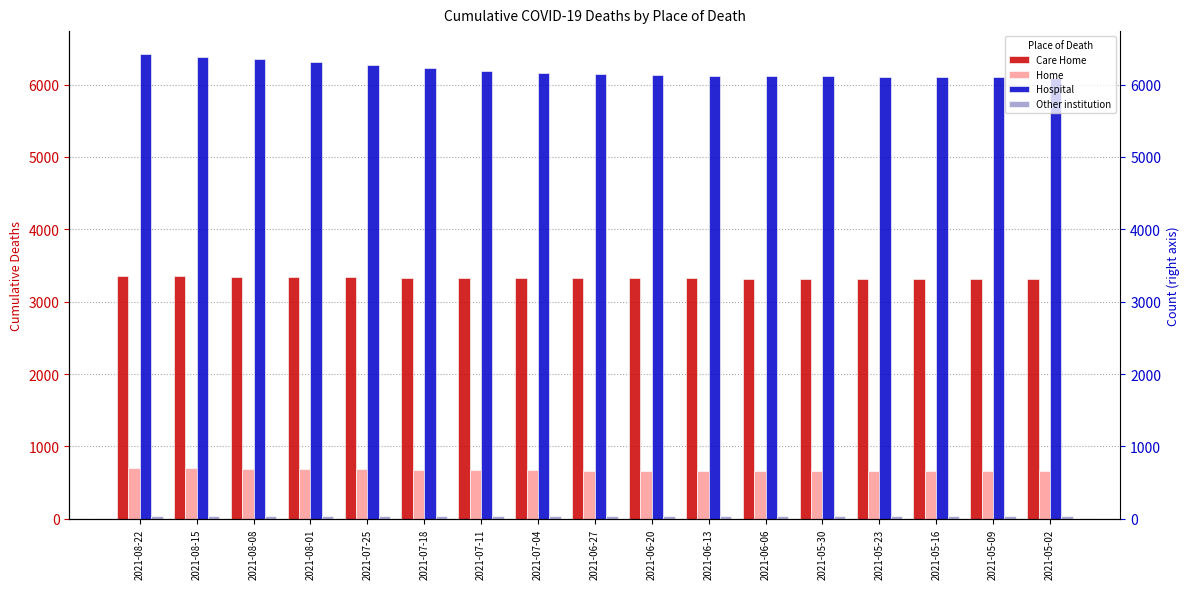

Reading left to right, extract all data points from this chart.

Care Home: 3356	3352	3345	3341	3339	3334	3330	3328	3324	3324	3323	3319	3318	3318	3317	3316	3315
Home: 698	696	694	689	683	675	671	668	666	663	661	661	661	659	658	657	656
Hospital: 6418	6383	6351	6307	6269	6226	6188	6162	6146	6132	6122	6119	6112	6106	6104	6100	6095
Other institution: 33	33	33	33	33	33	32	32	32	32	32	32	32	32	32	32	32